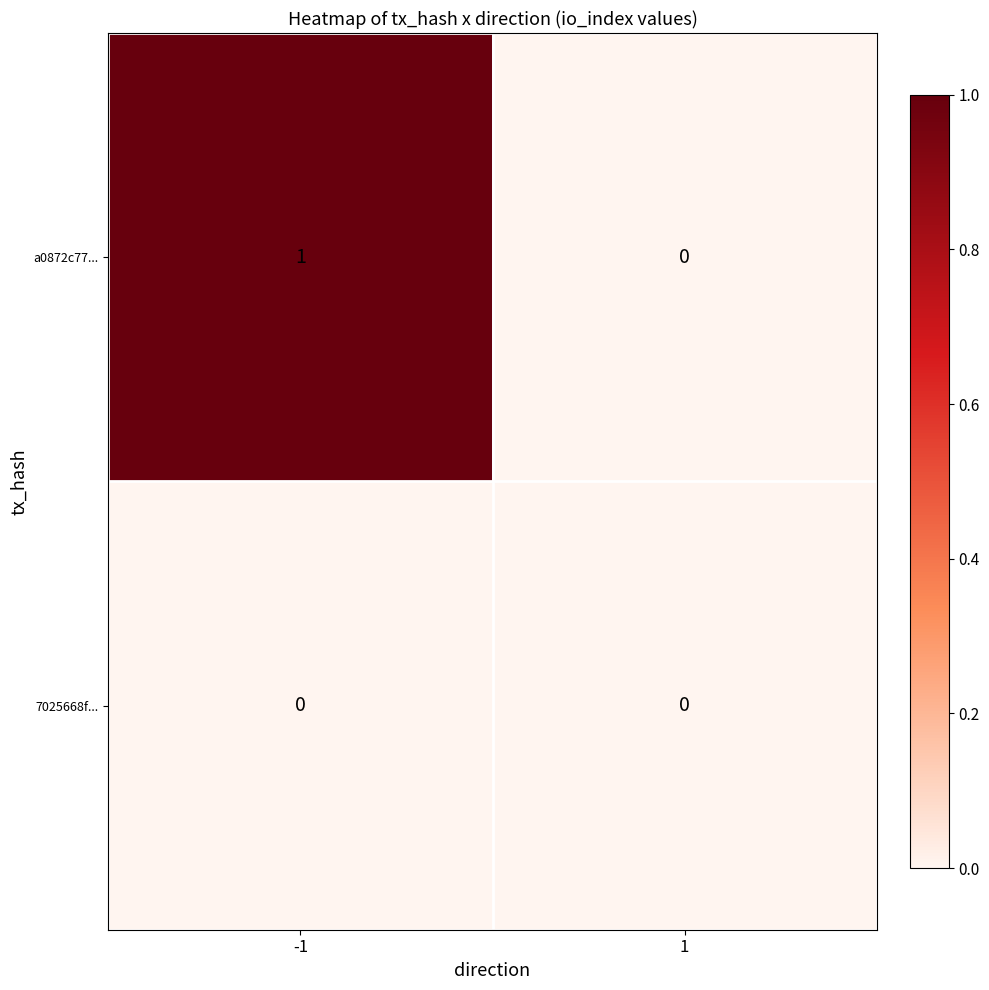

Is the value of a0872c77... at -1 greater than the value of 7025668f... at 1?

Yes